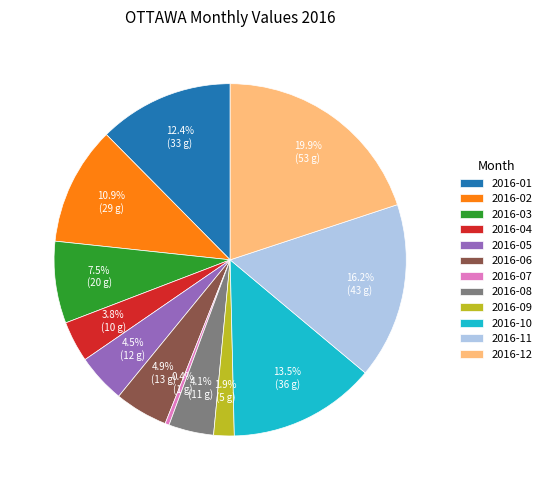

What percentage is NOT represented by 2016-02?

89.1%